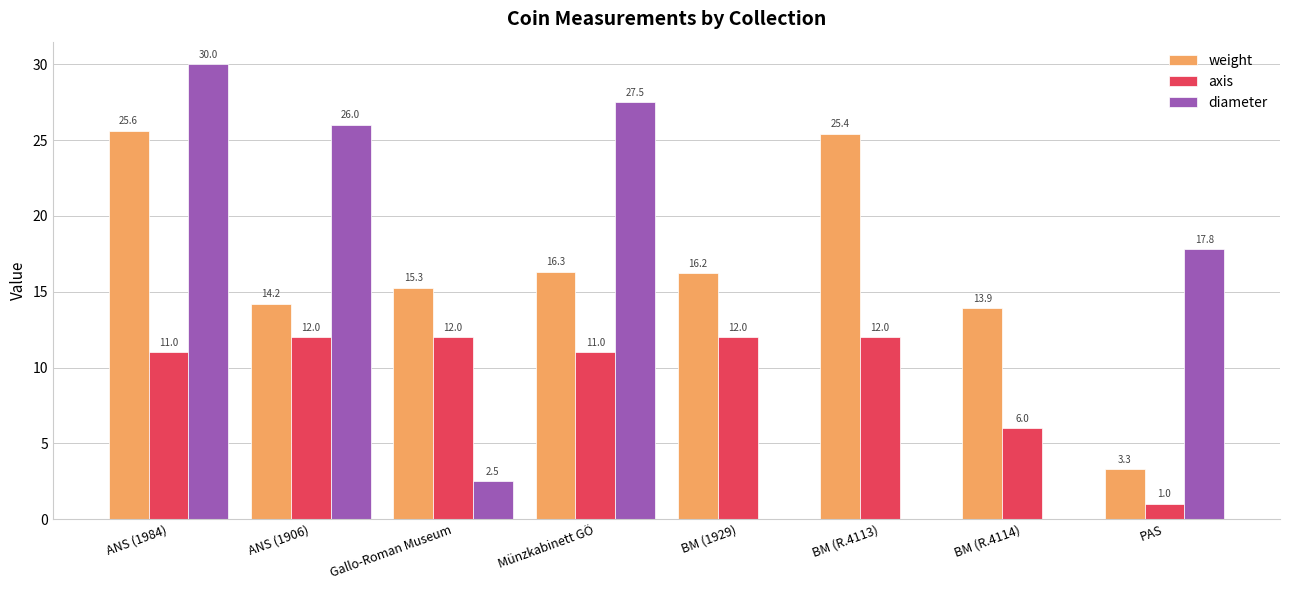

What is the highest value of the diameter series?

30.0